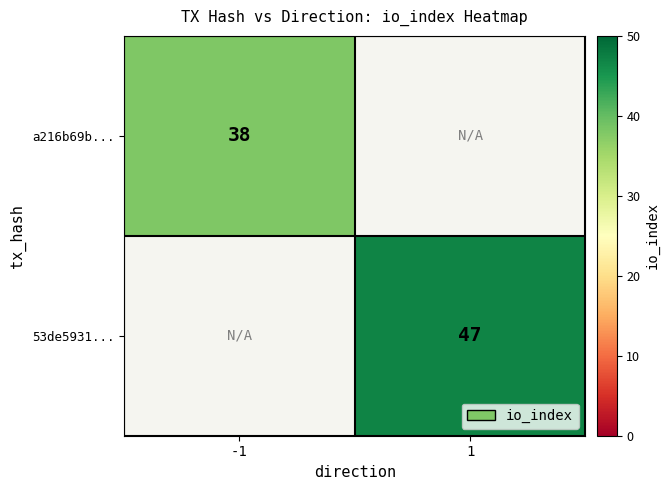

The value of 53de5931... at 1 is 47. True or false?

True